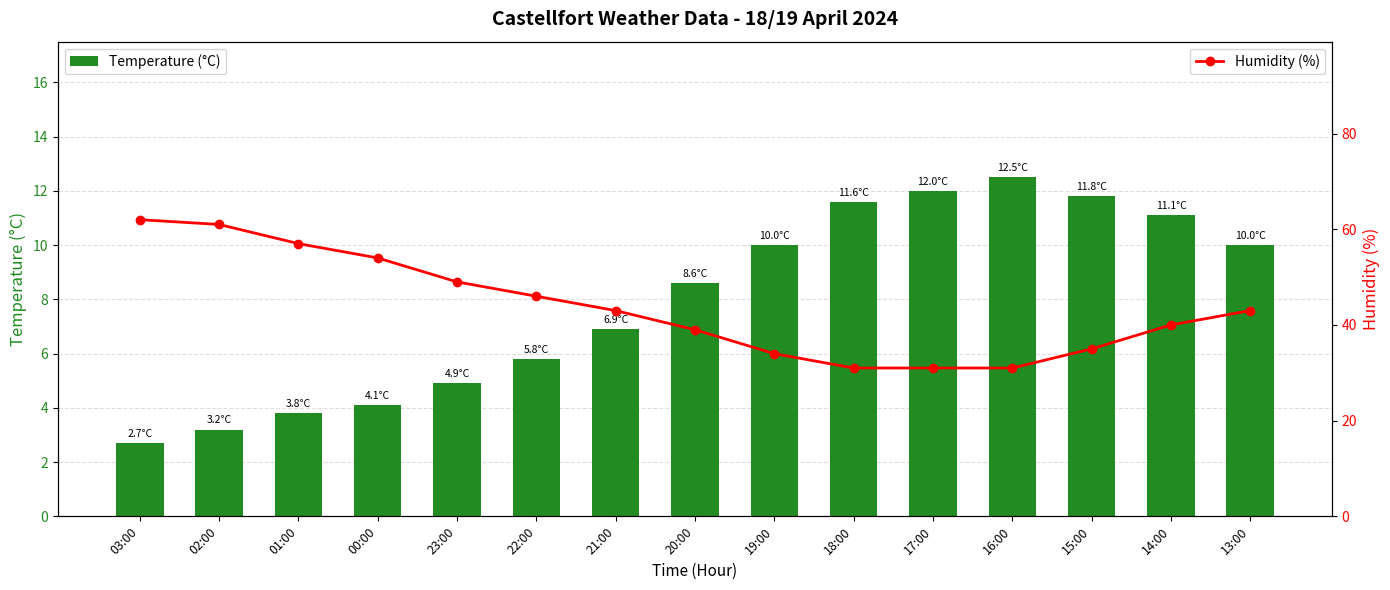

List the series in order of their peak value, lowest first.

Temperature (°C), Humidity (%)